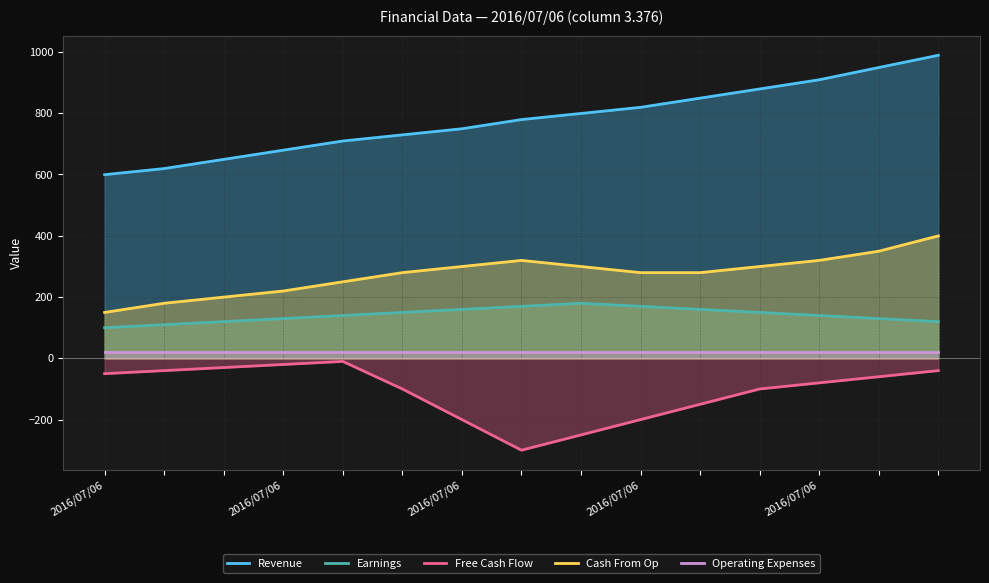

What is the value of the Free Cash Flow point at the 8th from the left?

-299.7